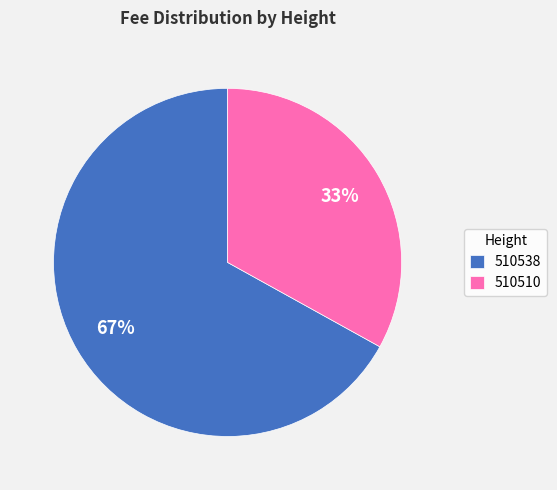

What is the majority slice?

510538